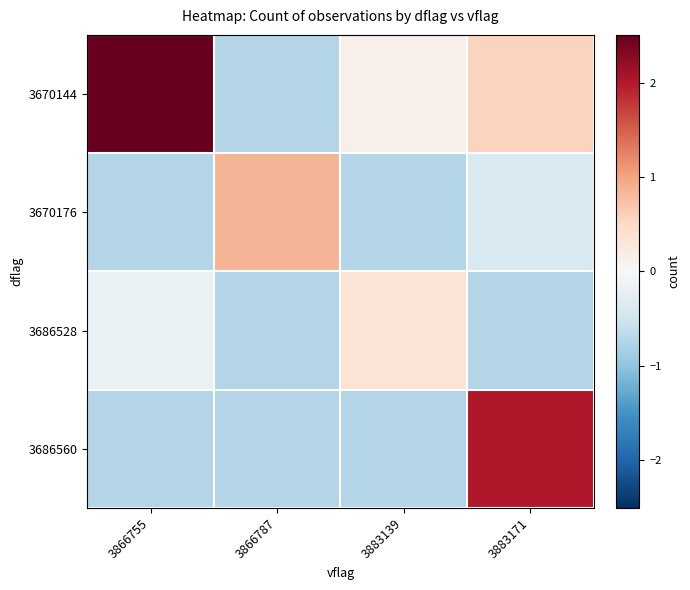

Which series has the largest total across all categories?

3670144